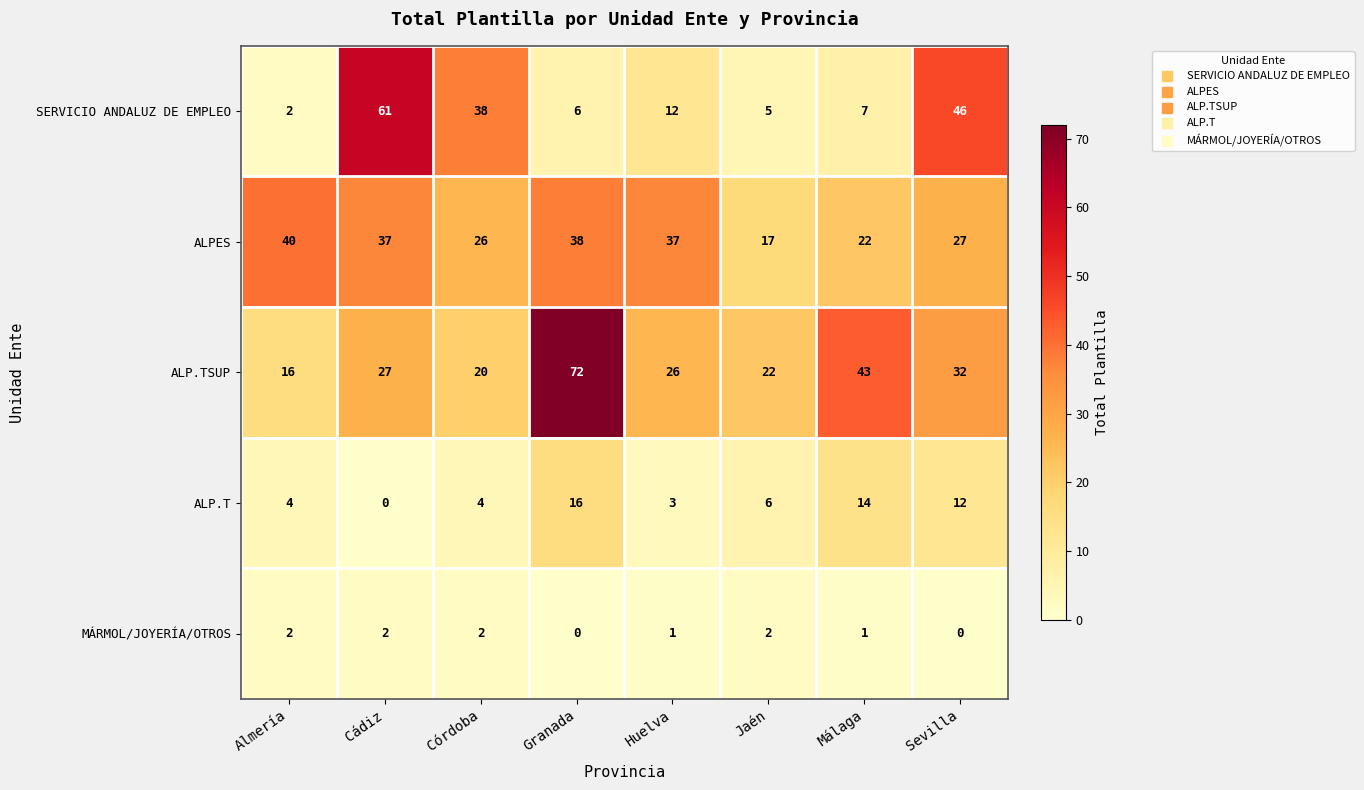

At Cádiz, list the series in order from smallest to largest.

ALP.T, MÁRMOL/JOYERÍA/OTROS, ALP.TSUP, ALPES, SERVICIO ANDALUZ DE EMPLEO